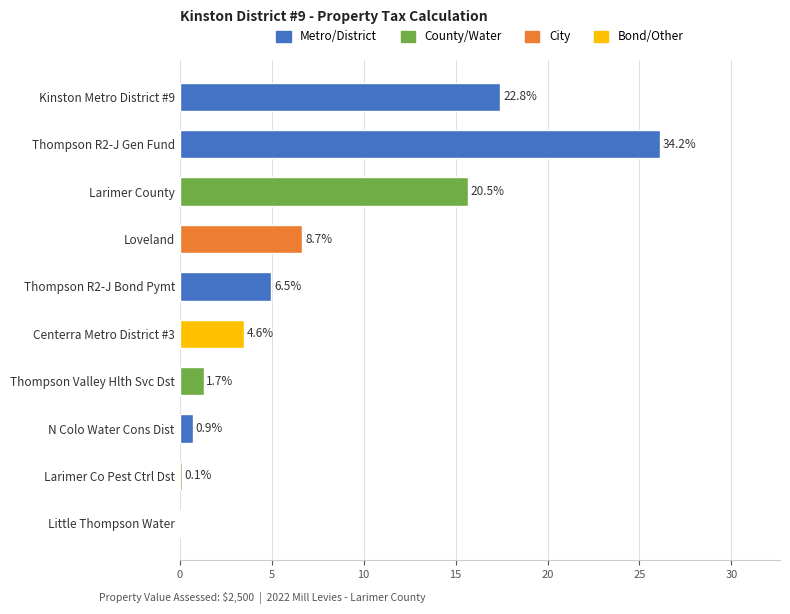

Are the bars horizontal?

Yes